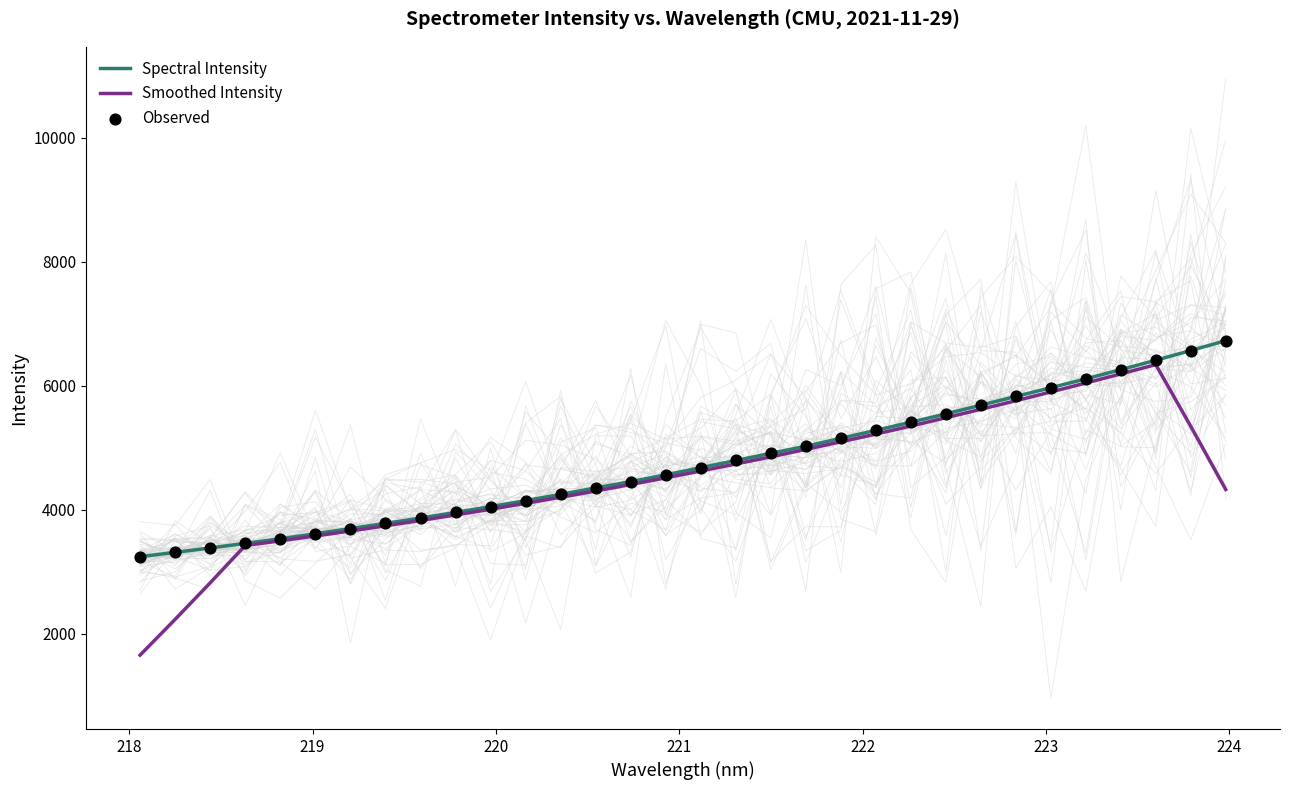

What is the lowest value of the Smoothed Intensity series?

1657.7